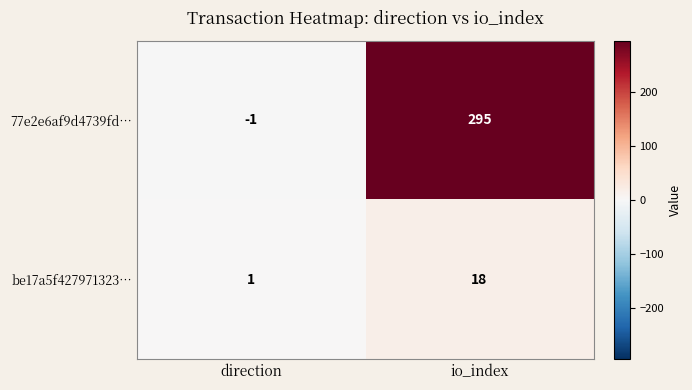

At which label is be17a5f427971323… closest to 9?

direction